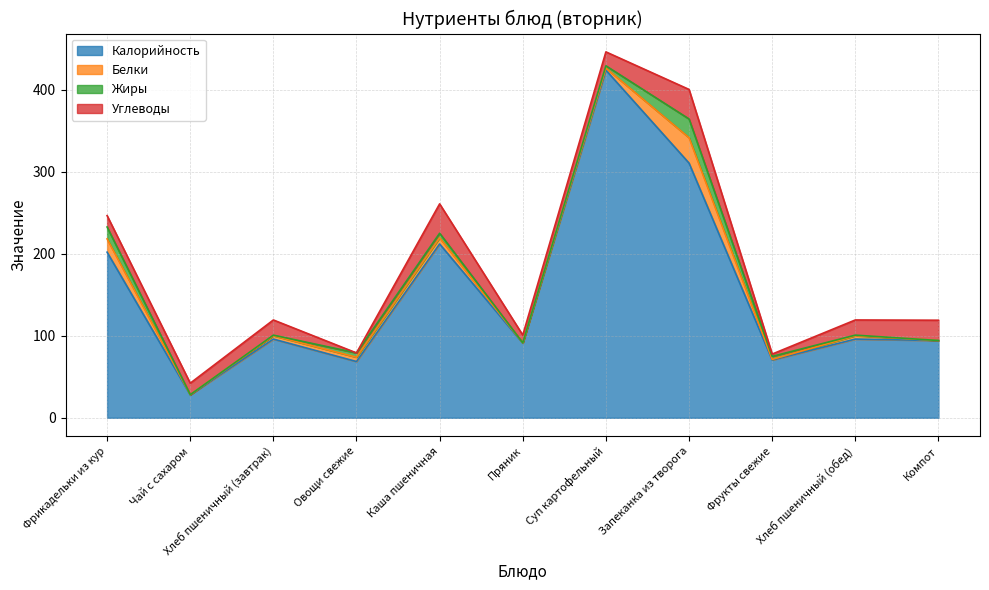

Where is Жиры nearest to the value 11?

Фрикадельки из кур